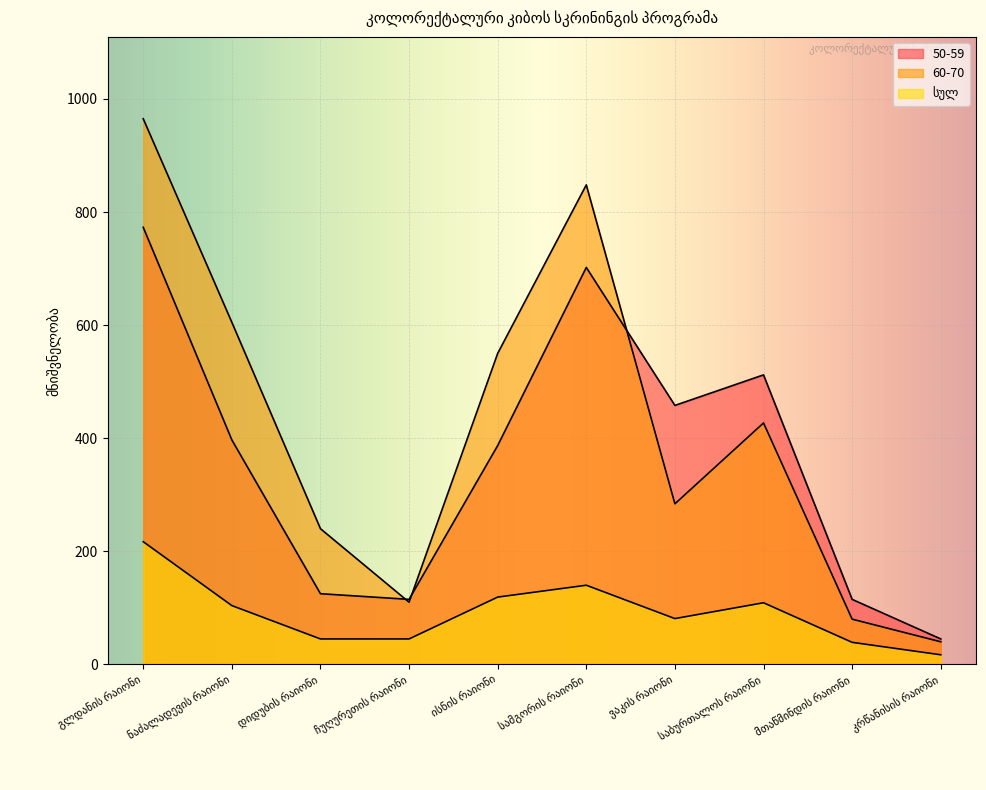

What is the label of the 6th point from the left?

სამგორის რაიონი